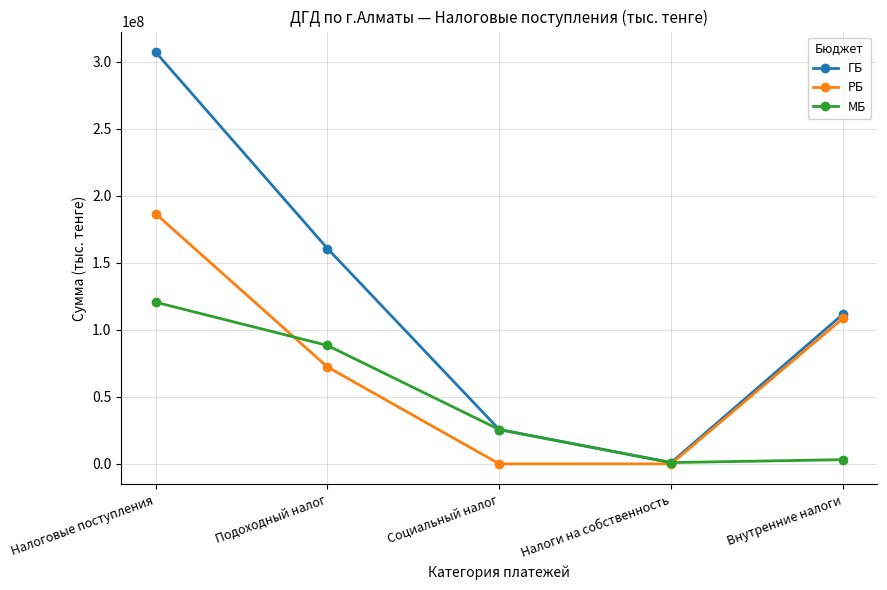

Which series has the widest spread of values?

ГБ